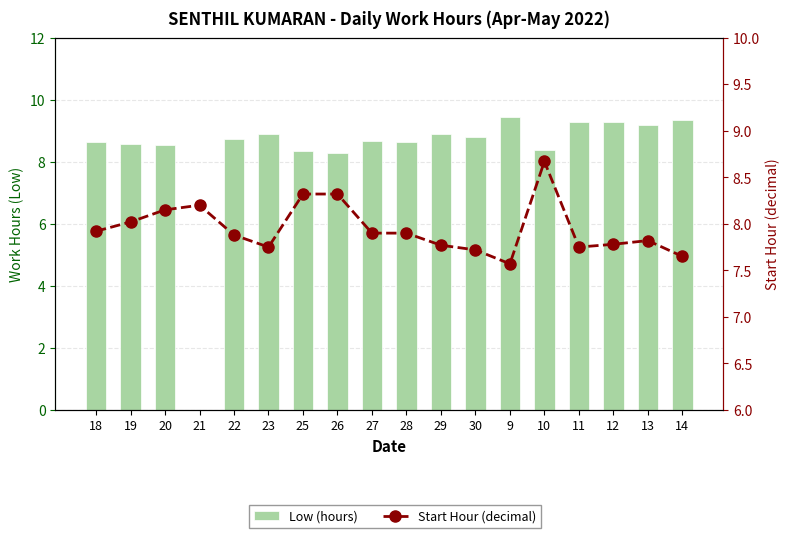

At which label is Low (hours) closest to 4?

21